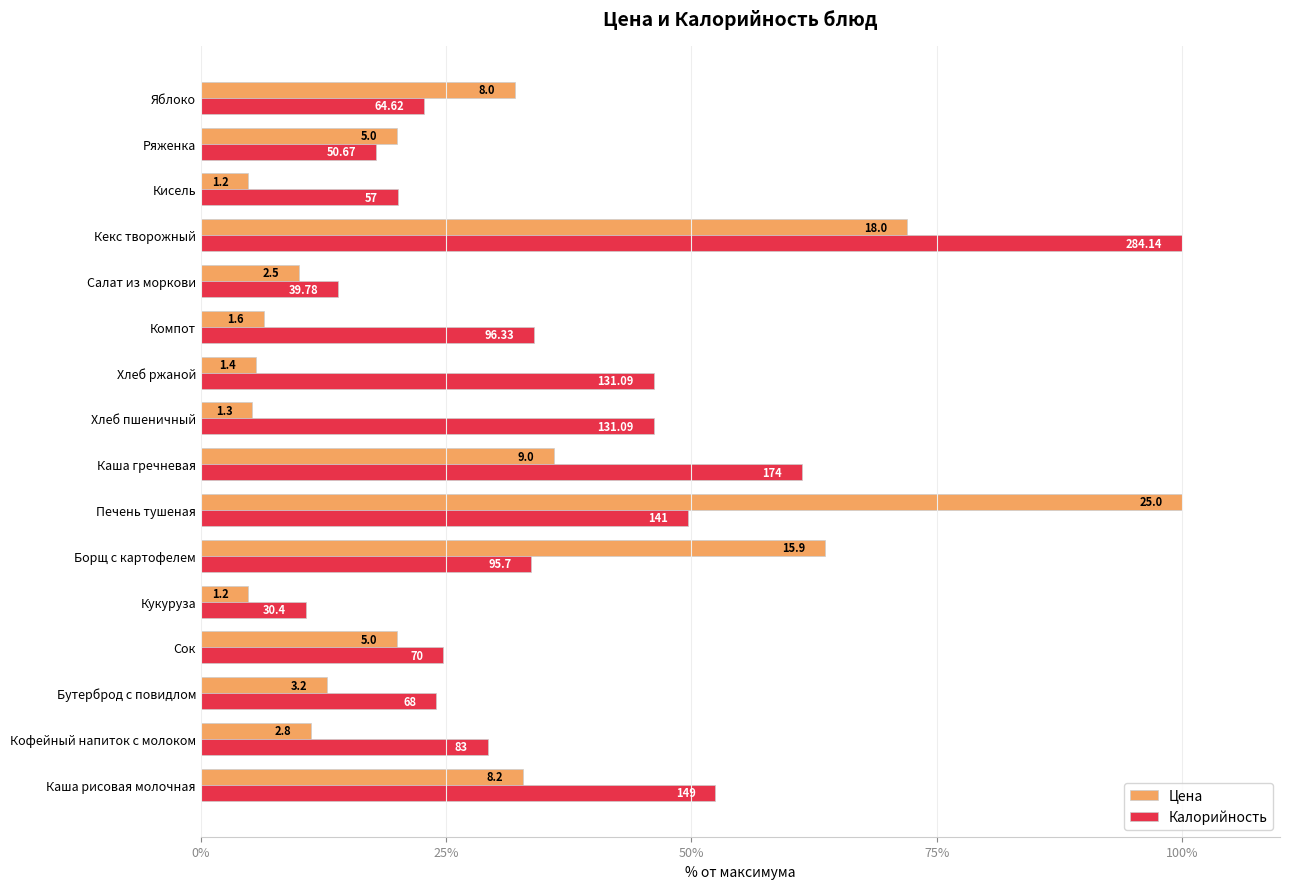

What are all the series names shown in the legend?

Цена, Калорийность